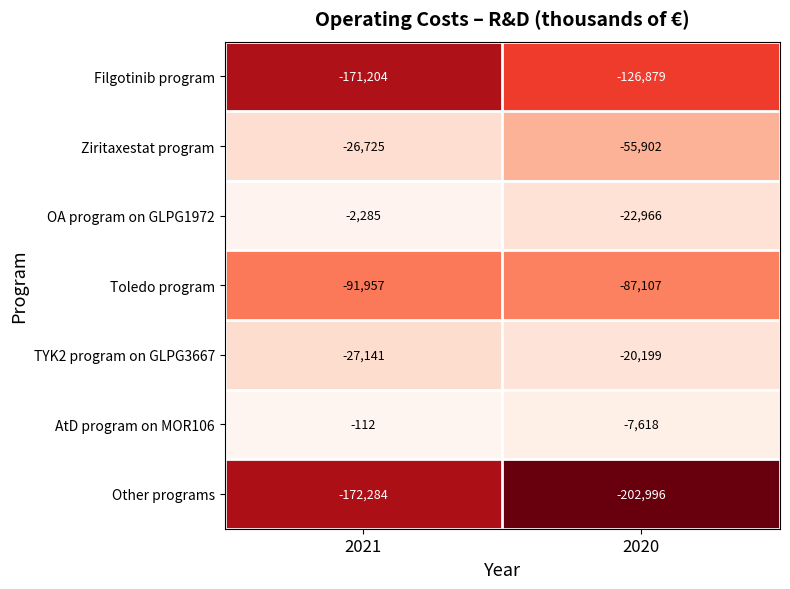

Where is Filgotinib program nearest to the value -149041?

2020